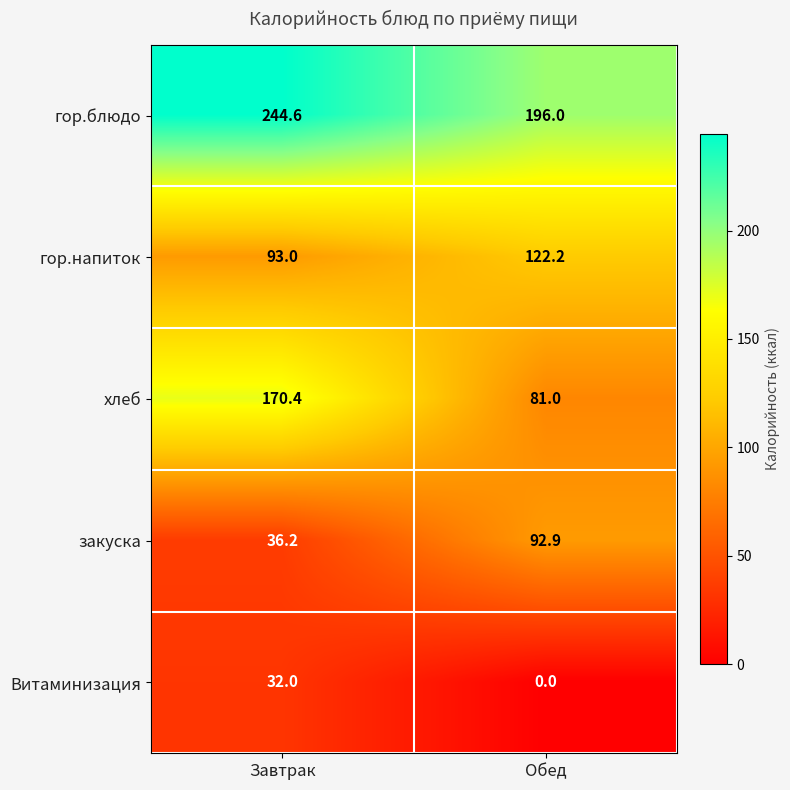

Which series changed the most between Завтрак and Обед?

хлеб